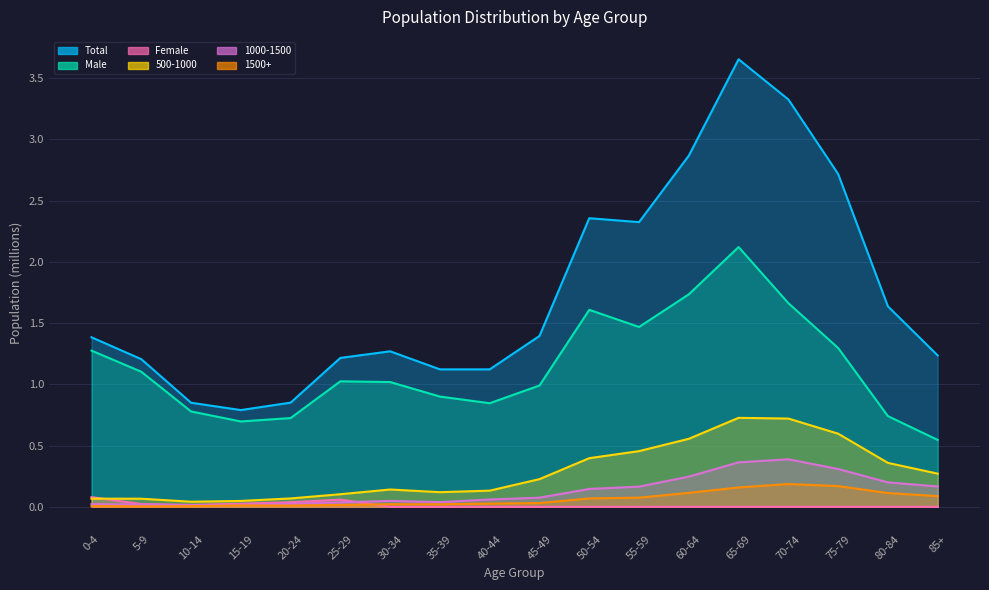

Which series has the largest range (max minus min)?

Total